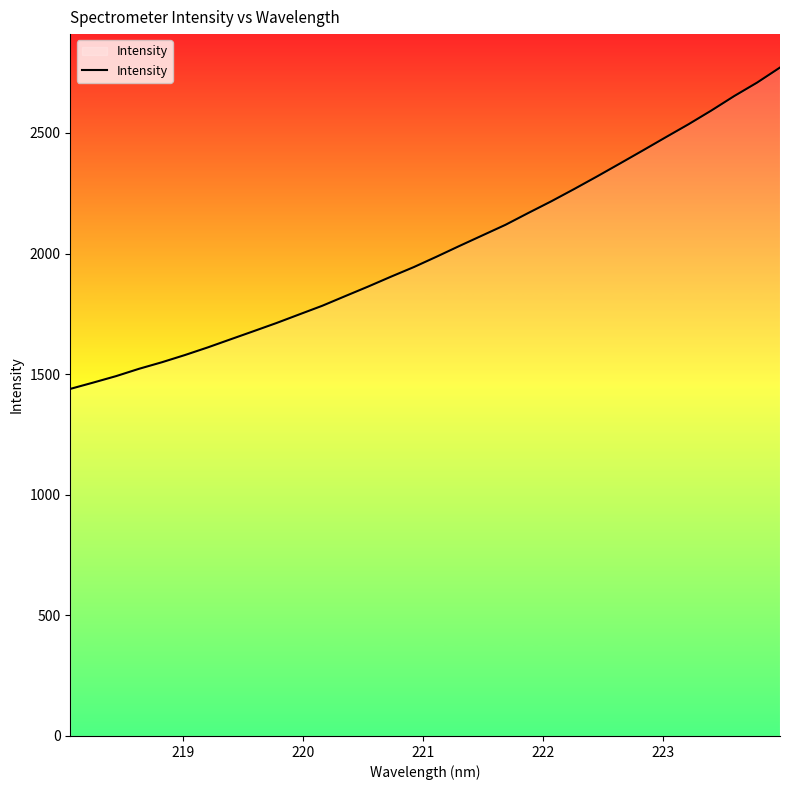

What is the difference between the maximum and minimum values?

1332.3